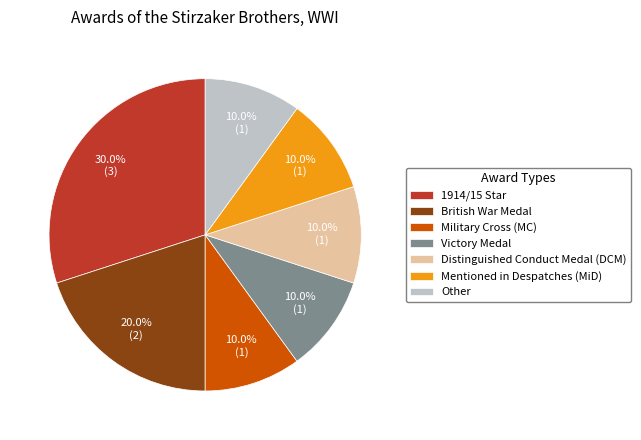

The British War Medal slice represents 20% of the pie. True or false?

True